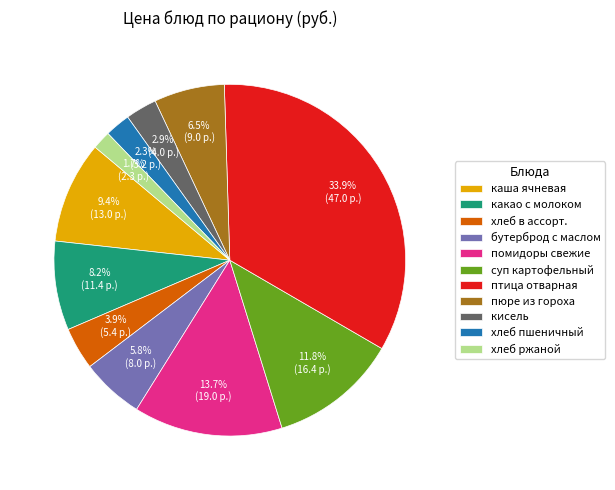

Which has a higher value, каша ячневая or пюре из гороха?

каша ячневая